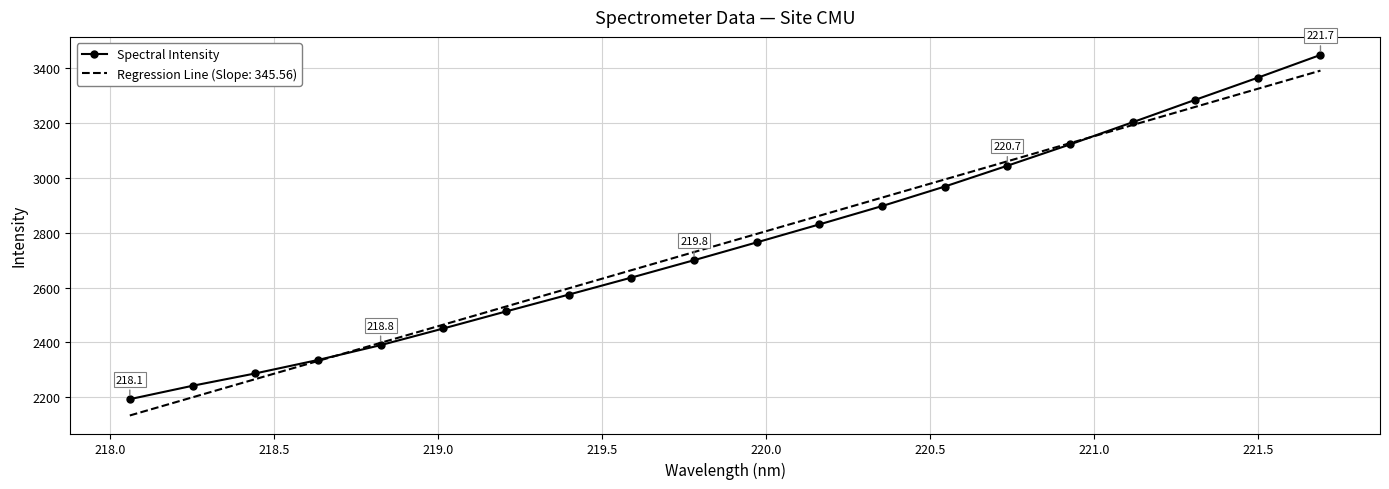

What is the minimum value for Regression Line (Slope: 345.56)?

2134.5